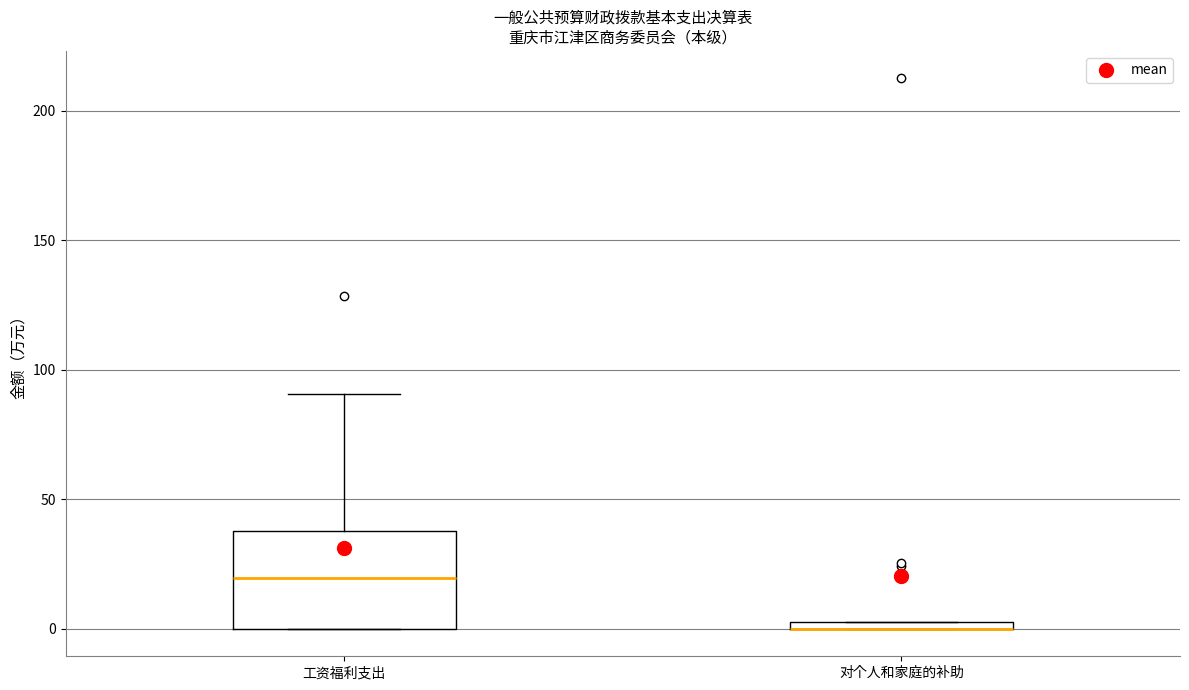

Comparing the boxes themselves (not the whiskers), which one is the tallest?

工资福利支出